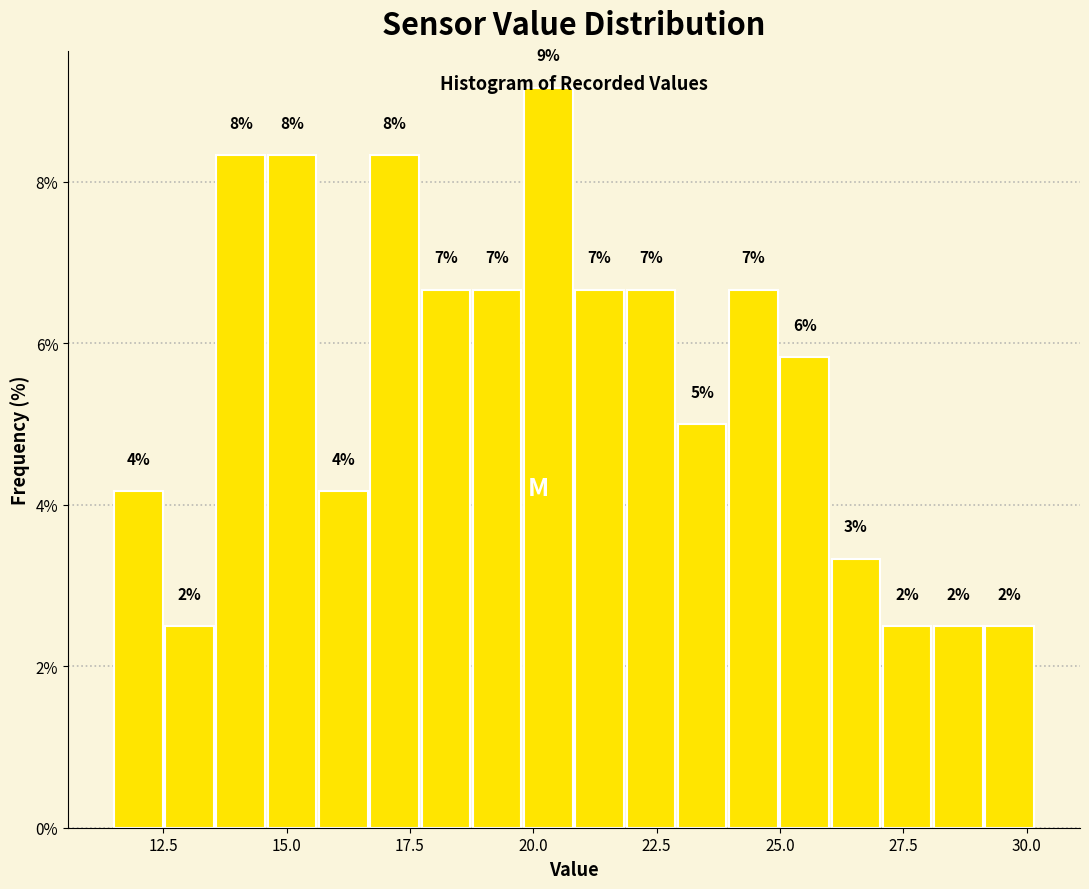

Read against the x-axis, roughly where is the centre of the tallest bar?

20.5